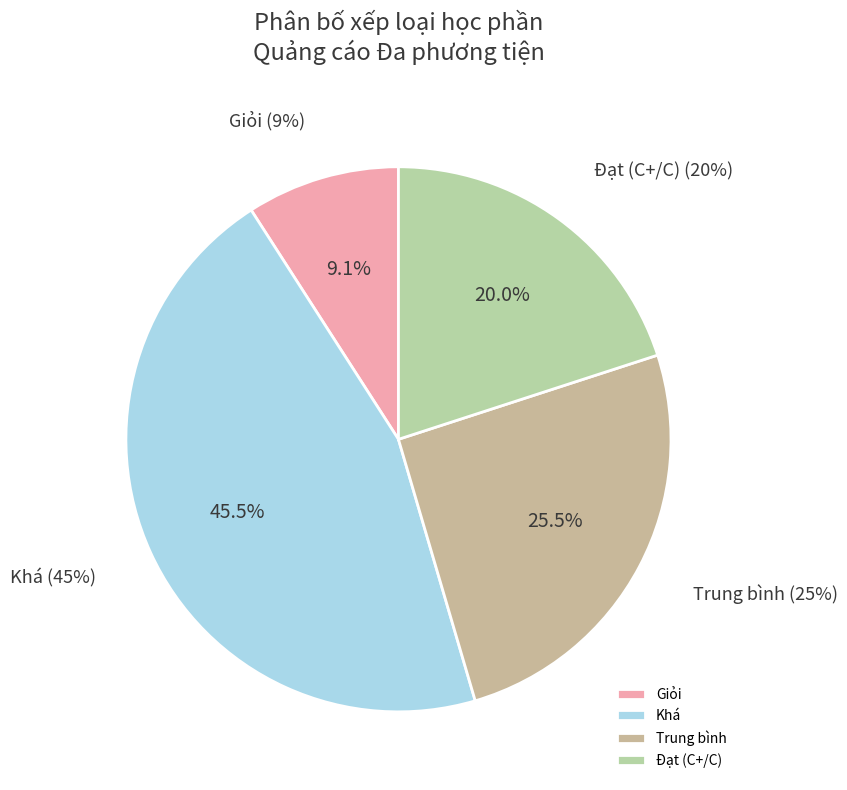

Is there a majority slice in this chart?

No